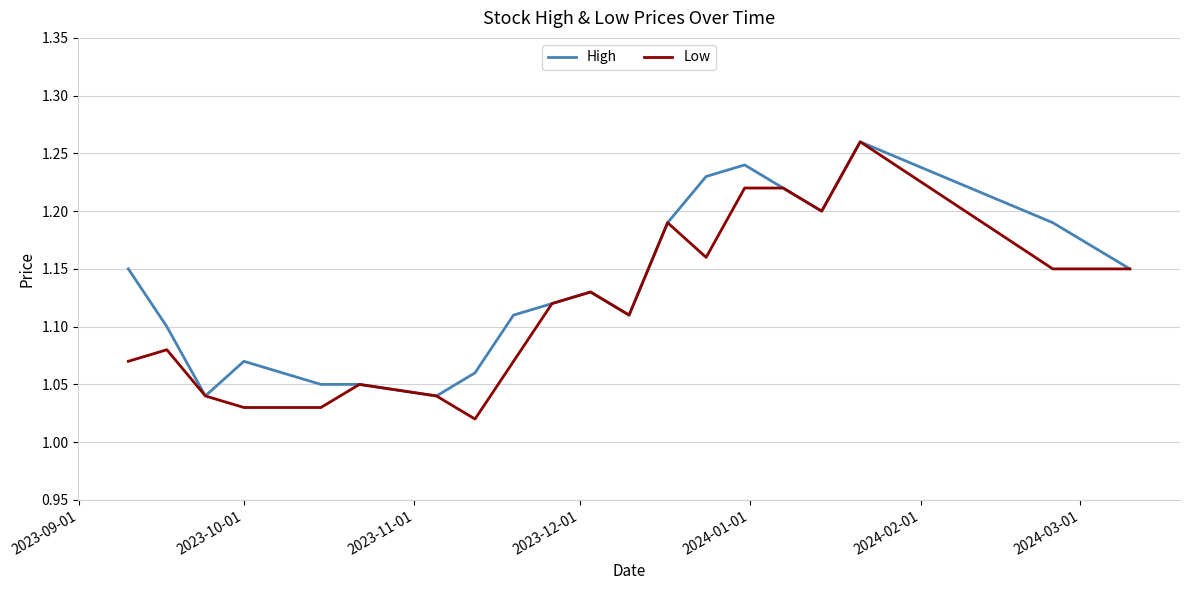

Which series has the largest total across all categories?

High